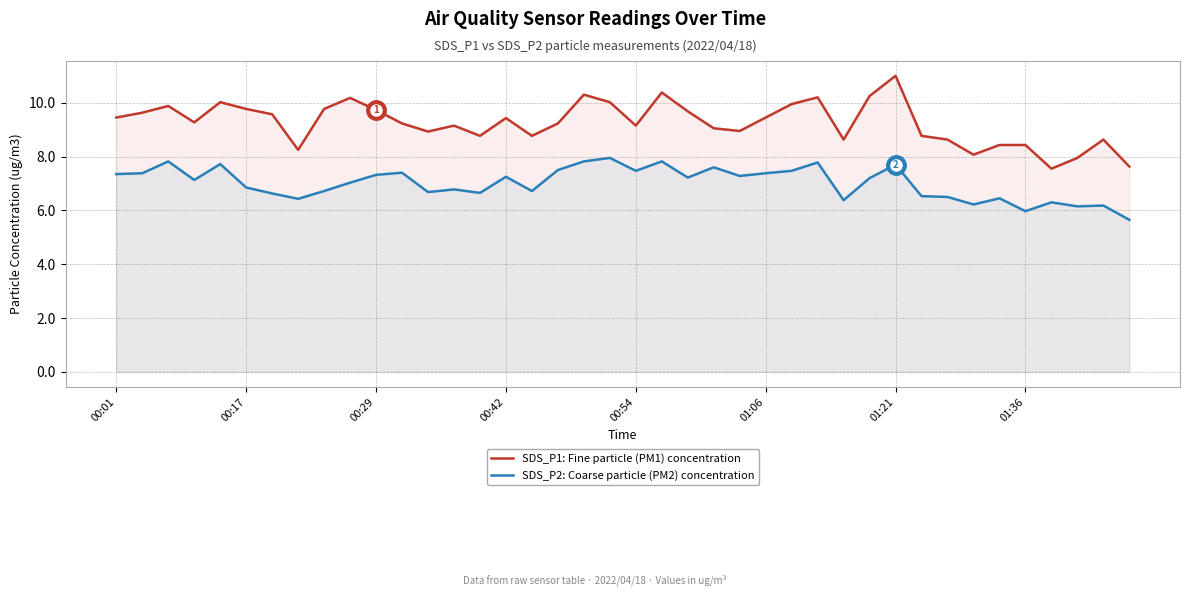

Where does the SDS_P2: Coarse particle (PM2) concentration series first go above 7?

00:01